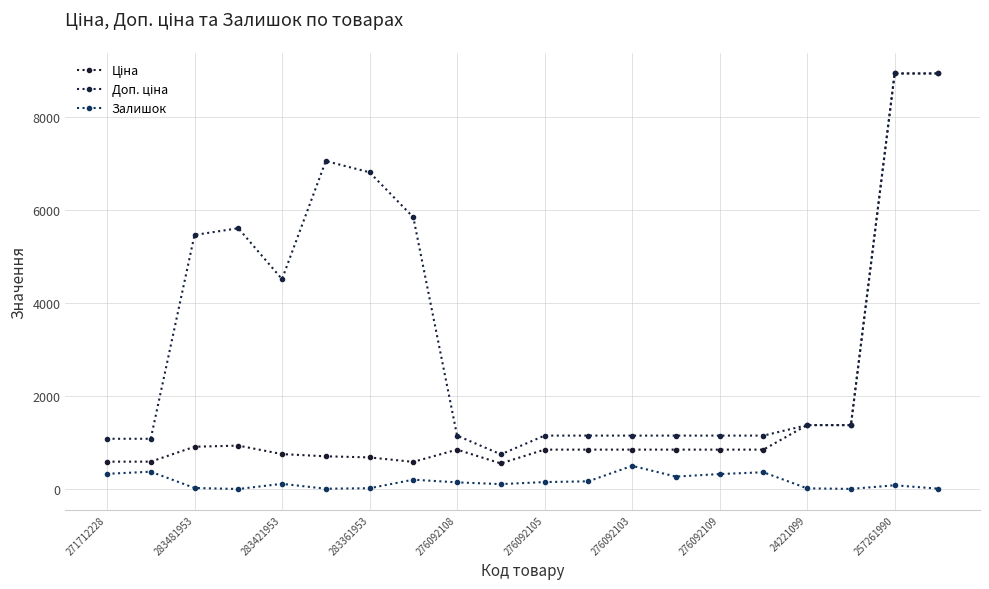

Count the number of categories in the chart.

20